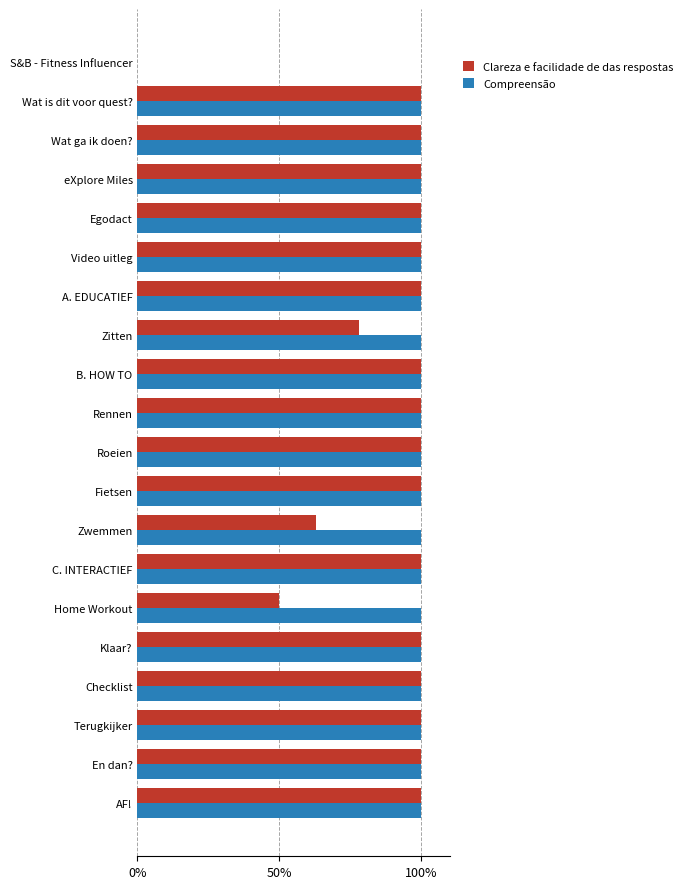

Count the number of data series in this chart.

2